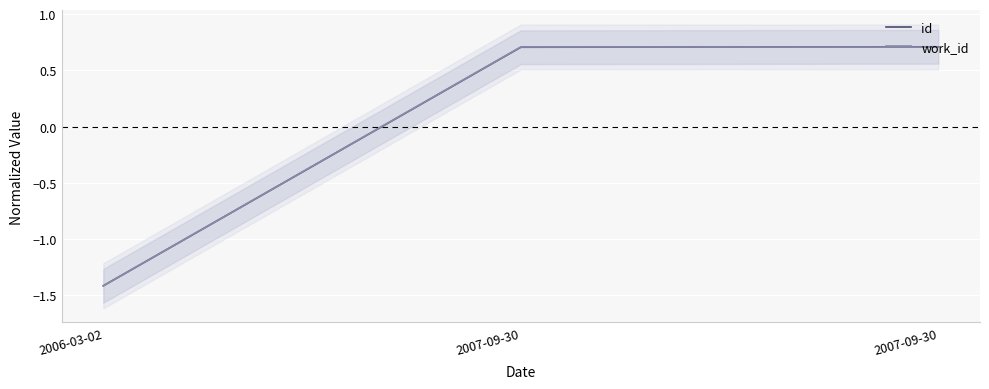

What is the label of the 1st point from the right?

2007-09-30